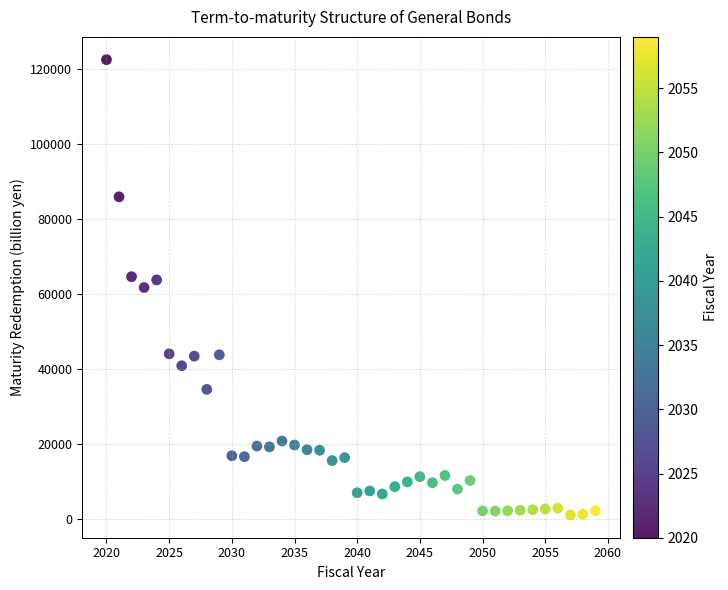

What is the range of X values (max minus min)?

39.0